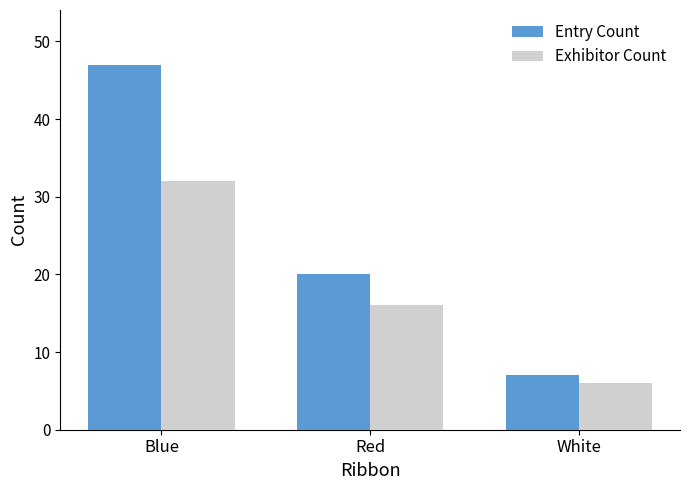

What position from the right is Blue?

3